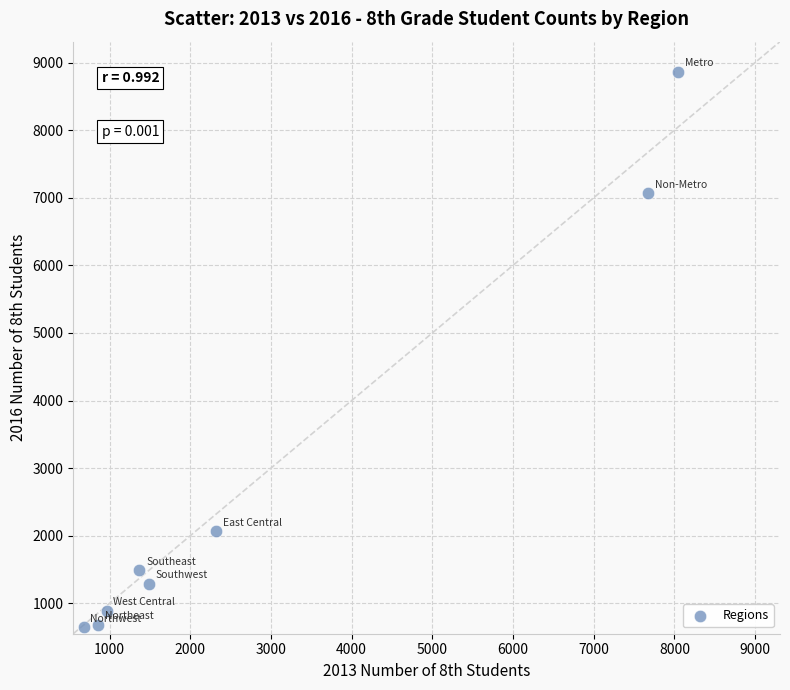

What Y value in the scatter plot is closest to 4756?

7067